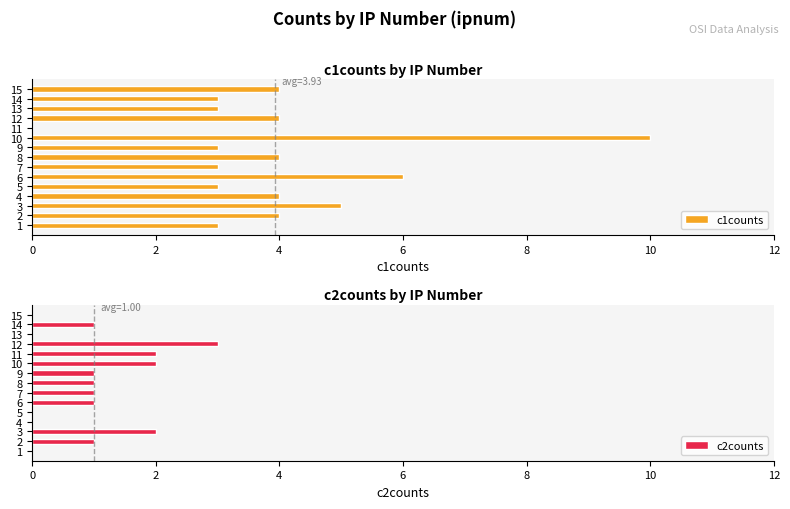

Is it true that c1counts equals 5 at 2?

False